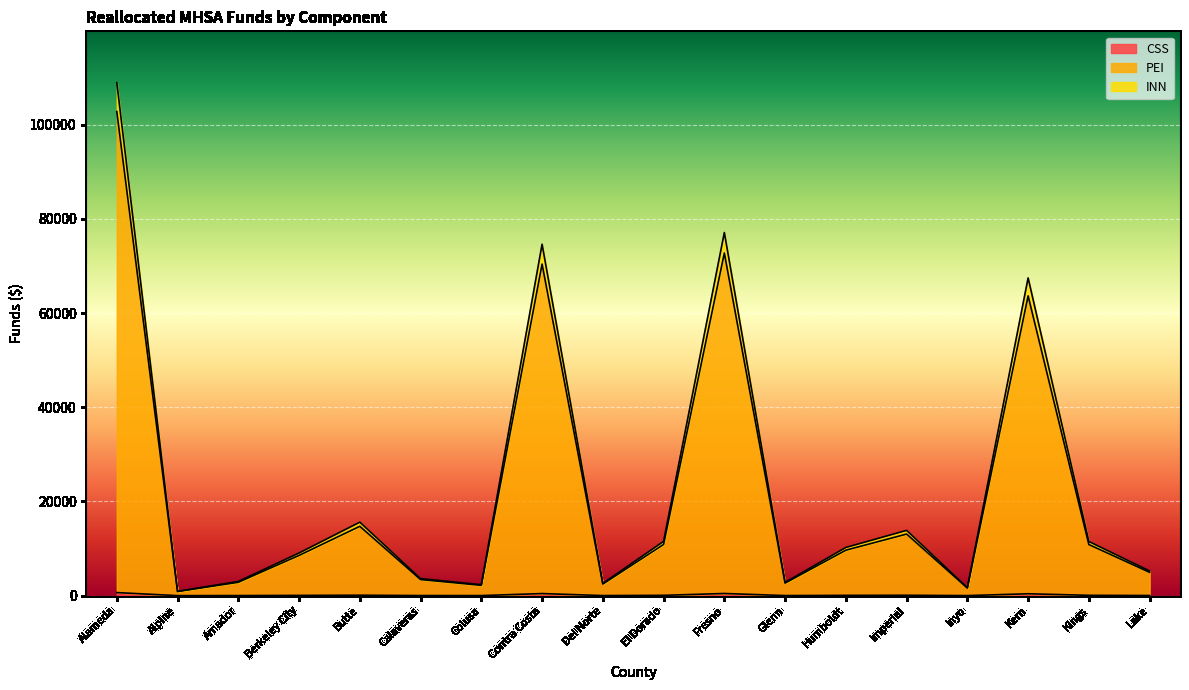

Which has a higher value, Contra Costa or Alameda?

Alameda